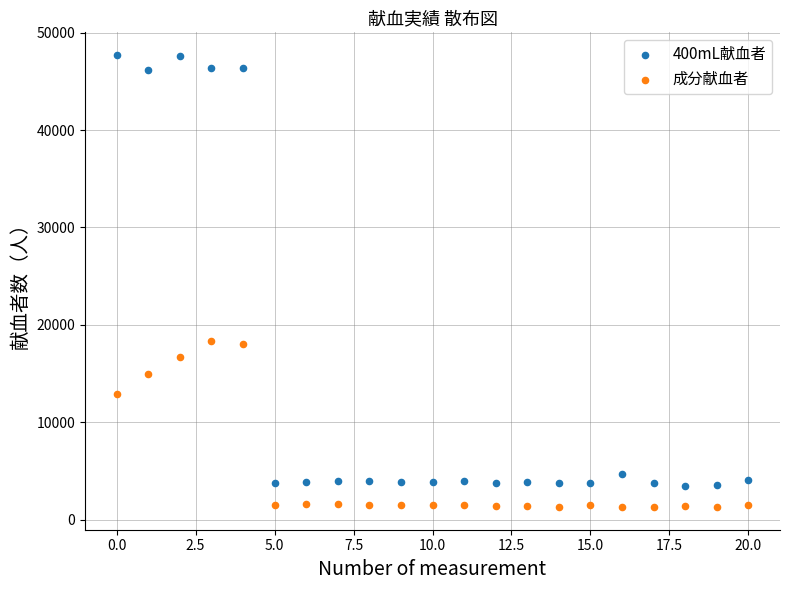

Which series reaches the maximum Y coordinate?

400mL献血者